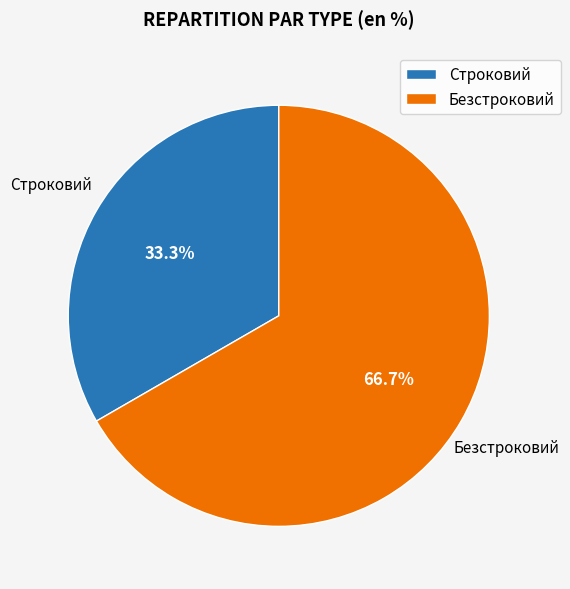

How many segments does this pie chart have?

2